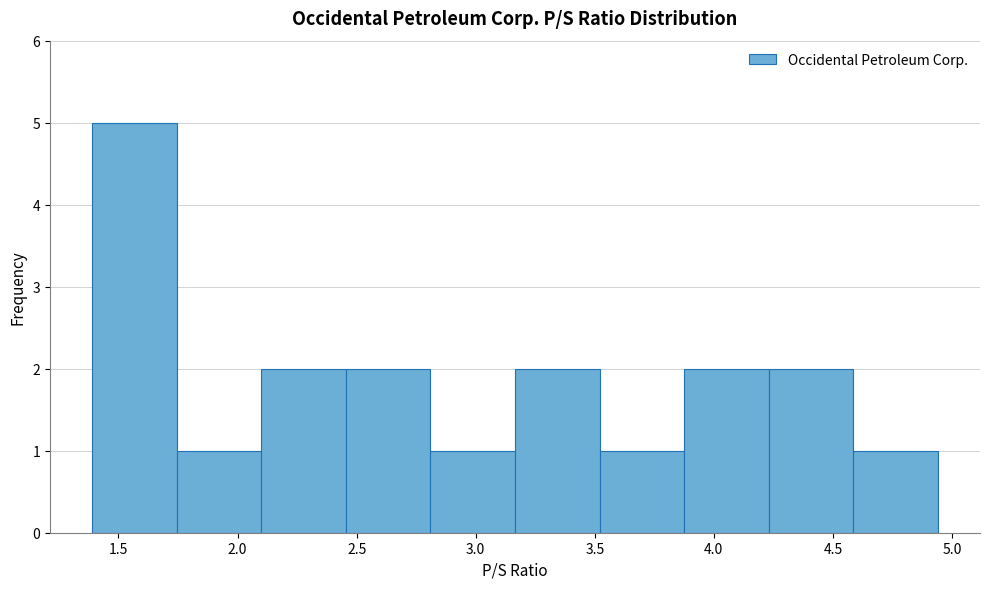

What is the height of the bar covering 4.230 to 4.585 on the x-axis? Neither the bar edges nor the heights are printed on the chart, so give them approximately, as read against the axes.

2